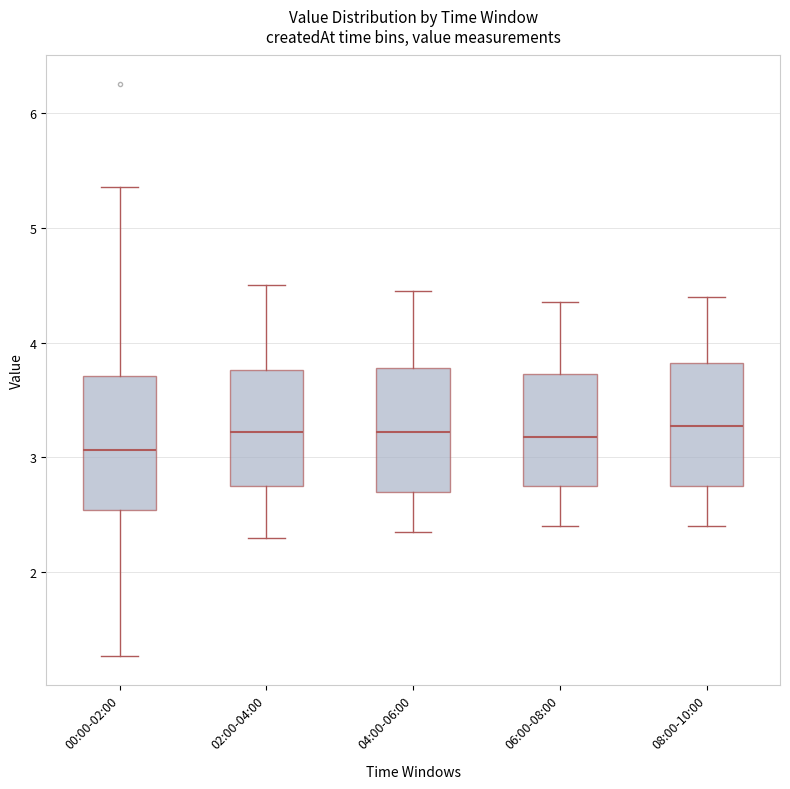

Reading left to right, transcribe this box plot: for each box, give where its median line is, the range the box spans, and where its two whiskers end, as read against the y-axis. The values are not printed on the chart, so give them approximately, as read against the axis.

00:00-02:00: median 3.1, box 2.5 to 3.7, whiskers 1.3 to 5.4
02:00-04:00: median 3.2, box 2.8 to 3.8, whiskers 2.3 to 4.5
04:00-06:00: median 3.2, box 2.7 to 3.8, whiskers 2.4 to 4.5
06:00-08:00: median 3.2, box 2.8 to 3.7, whiskers 2.4 to 4.4
08:00-10:00: median 3.3, box 2.8 to 3.8, whiskers 2.4 to 4.4